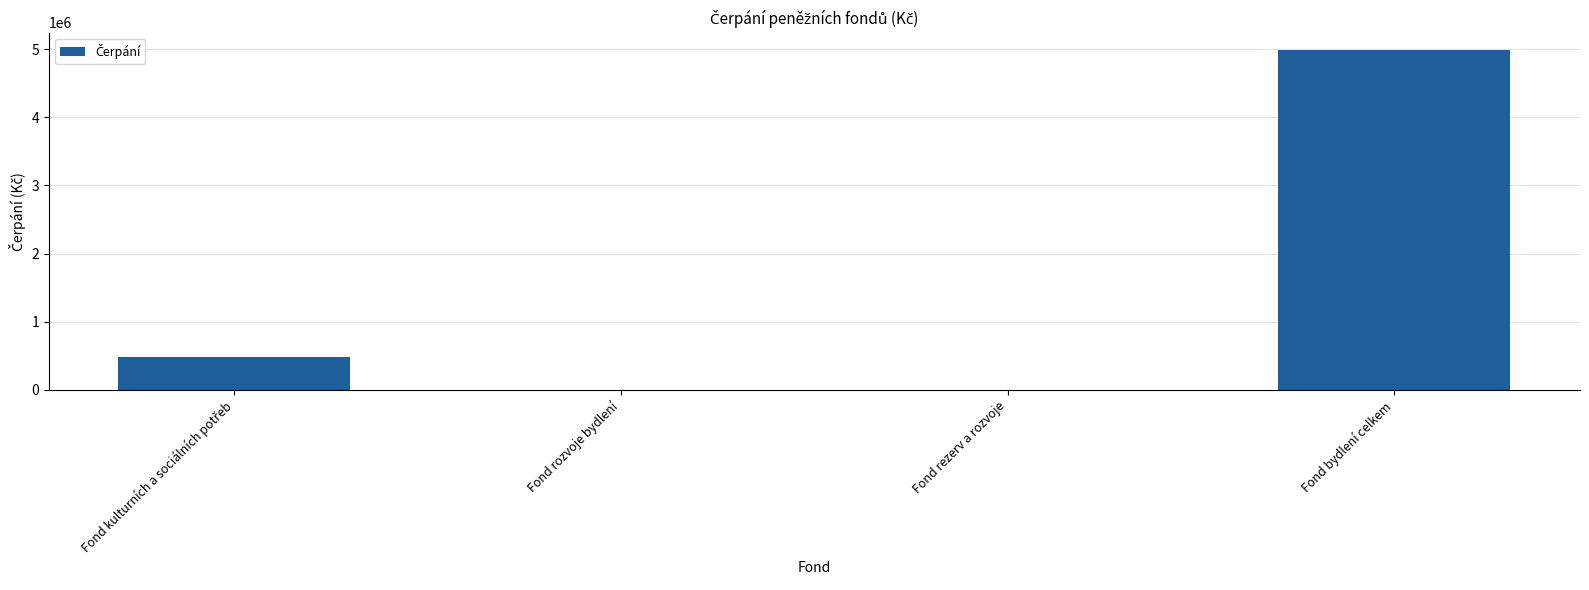

True or false: the data shows 500.0 at Fond rezerv a rozvoje.

True